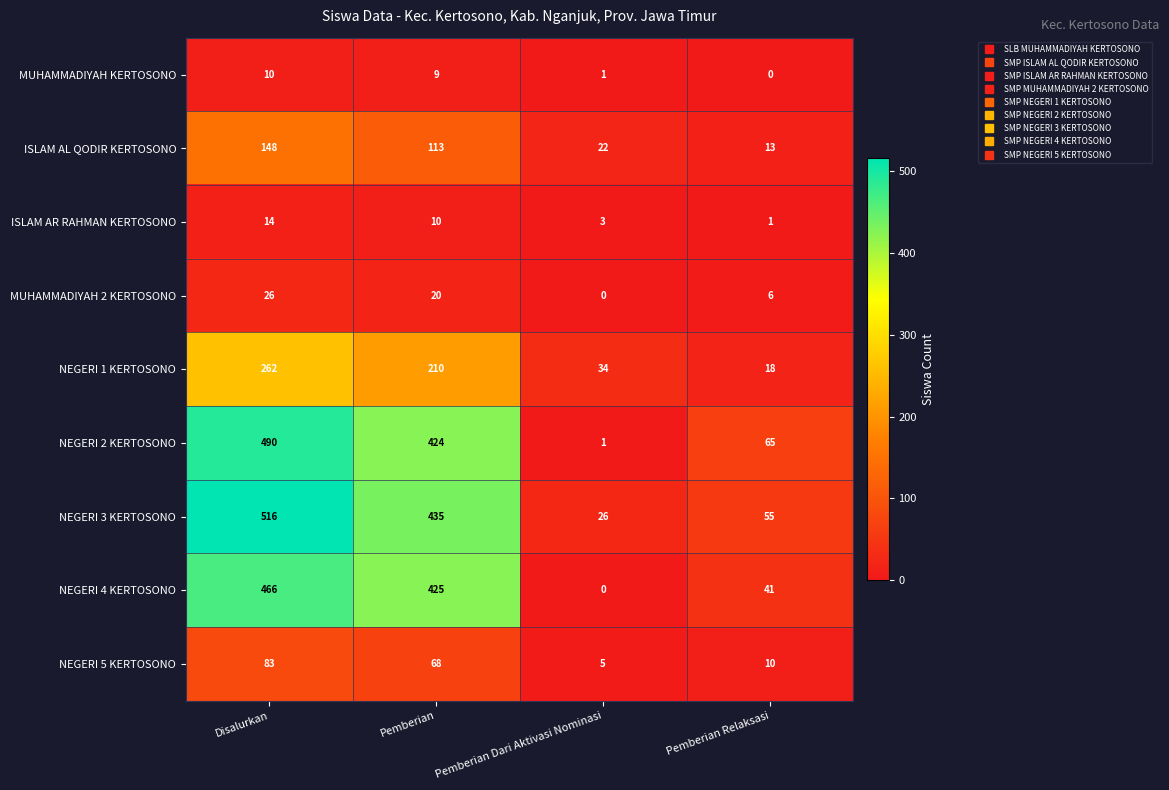

Is it true that ISLAM AL QODIR KERTOSONO equals 113 at Pemberian?

True